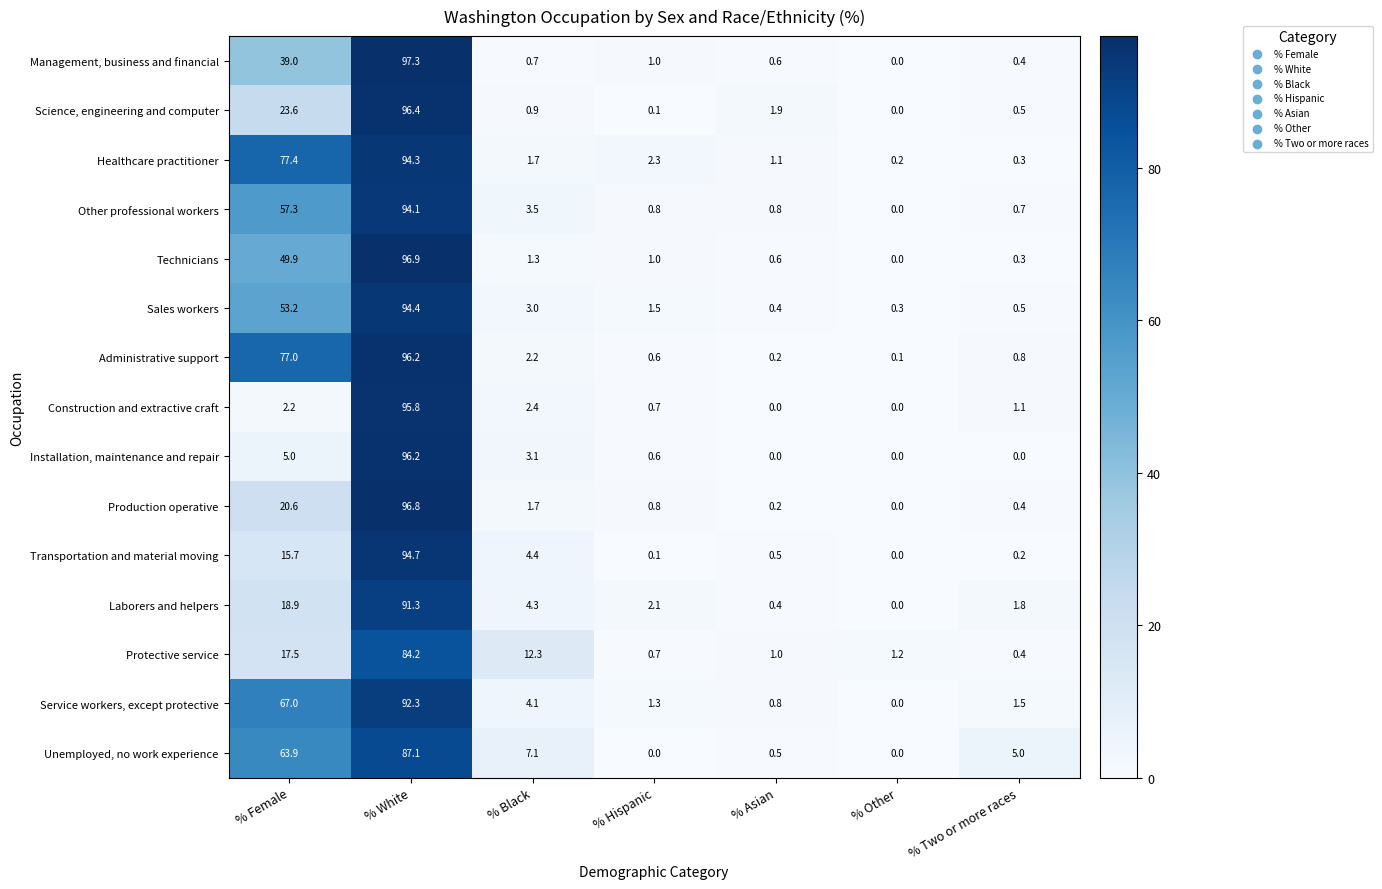

What is the sum of the Service workers, except protective values at % Black and % Asian?

4.9